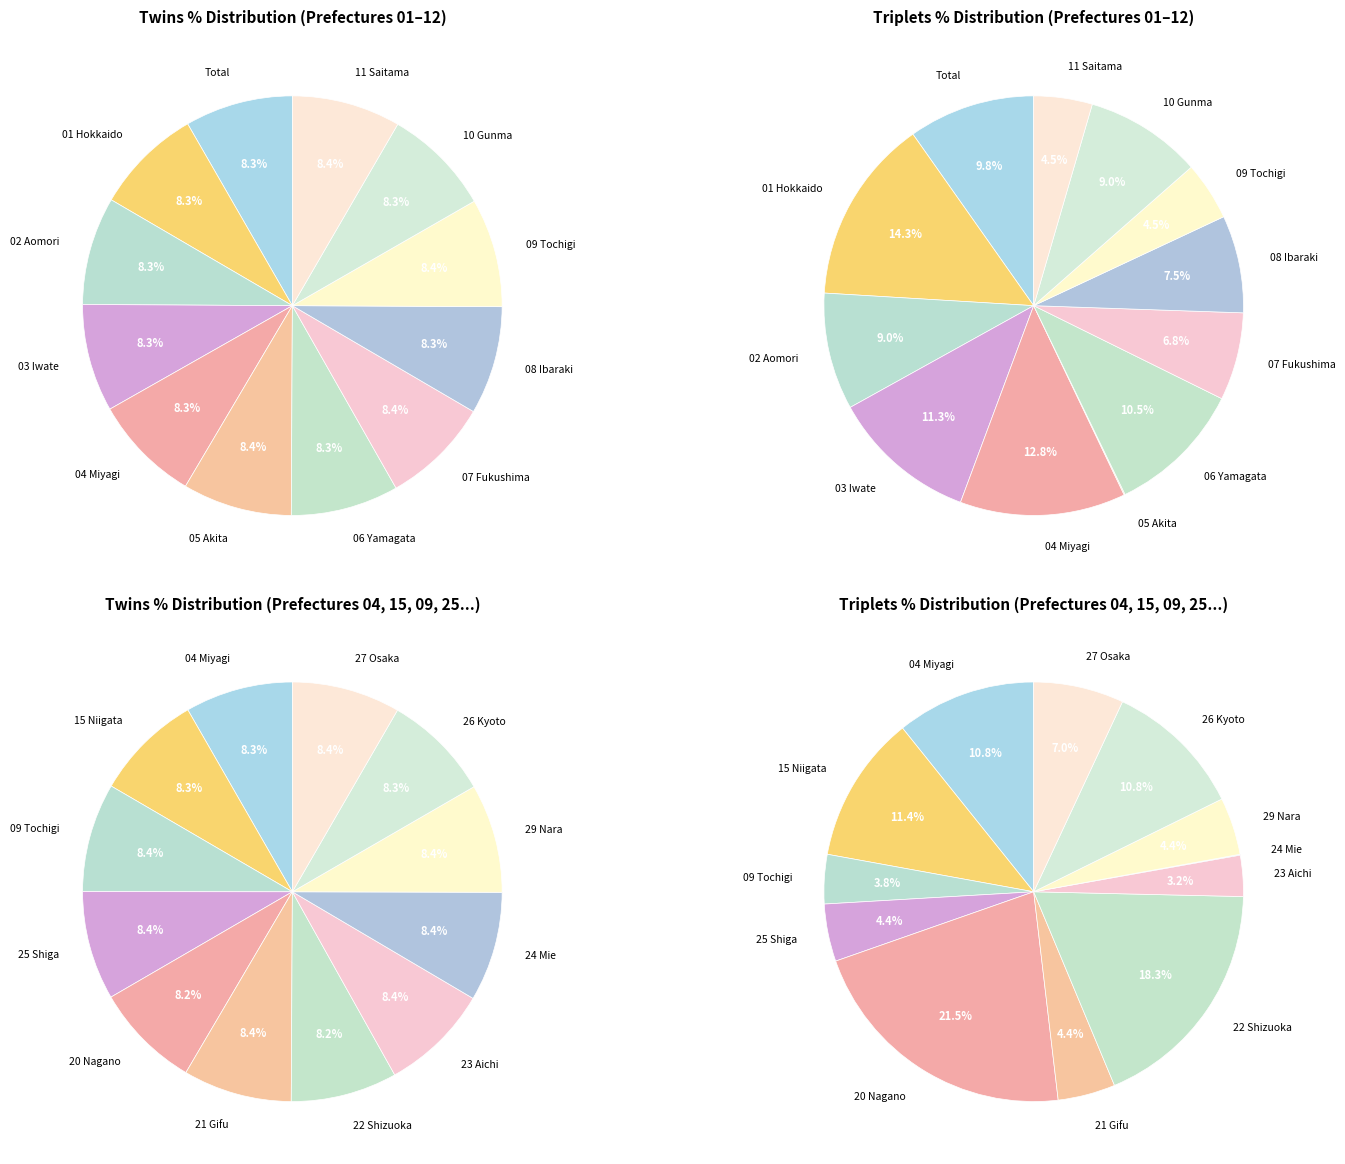

Is it true that 01 Hokkaido is 8% of the pie?

True